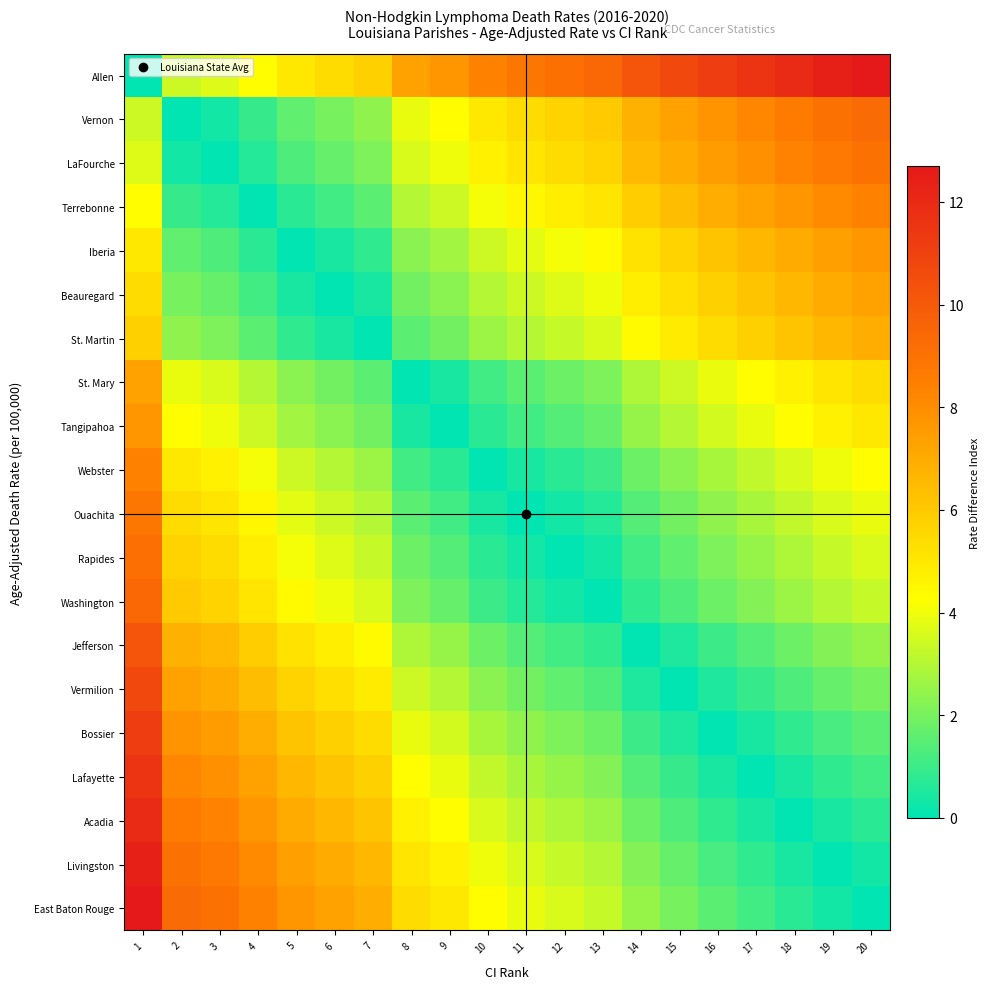

Reading left to right, list all the values displayed in this chart.

Allen: 1=0.0	2=3.4	3=3.7	4=4.3	5=5.0	6=5.4	7=5.8	8=7.3	9=7.7	10=8.4	11=8.8	12=9.1	13=9.4	14=10.2	15=10.7	16=11.2	17=11.6	18=12.0	19=12.4	20=12.7
Vernon: 1=3.4	2=0.0	3=0.3	4=0.9	5=1.6	6=2.0	7=2.4	8=3.9	9=4.3	10=5.0	11=5.4	12=5.7	13=6.0	14=6.8	15=7.3	16=7.8	17=8.2	18=8.6	19=9.0	20=9.3
LaFourche: 1=3.7	2=0.3	3=0.0	4=0.6	5=1.3	6=1.7	7=2.1	8=3.6	9=4.0	10=4.7	11=5.1	12=5.4	13=5.7	14=6.5	15=7.0	16=7.5	17=7.9	18=8.3	19=8.7	20=9.0
Terrebonne: 1=4.3	2=0.9	3=0.6	4=0.0	5=0.7	6=1.1	7=1.5	8=3.0	9=3.4	10=4.1	11=4.5	12=4.8	13=5.1	14=5.9	15=6.4	16=6.9	17=7.3	18=7.7	19=8.1	20=8.4
Iberia: 1=5.0	2=1.6	3=1.3	4=0.7	5=0.0	6=0.4	7=0.8	8=2.3	9=2.7	10=3.4	11=3.8	12=4.1	13=4.4	14=5.2	15=5.7	16=6.2	17=6.6	18=7.0	19=7.4	20=7.7
Beauregard: 1=5.4	2=2.0	3=1.7	4=1.1	5=0.4	6=0.0	7=0.4	8=1.9	9=2.3	10=3.0	11=3.4	12=3.7	13=4.0	14=4.8	15=5.3	16=5.8	17=6.2	18=6.6	19=7.0	20=7.3
St. Martin: 1=5.8	2=2.4	3=2.1	4=1.5	5=0.8	6=0.4	7=0.0	8=1.5	9=1.9	10=2.6	11=3.0	12=3.3	13=3.6	14=4.4	15=4.9	16=5.4	17=5.8	18=6.2	19=6.6	20=6.9
St. Mary: 1=7.3	2=3.9	3=3.6	4=3.0	5=2.3	6=1.9	7=1.5	8=0.0	9=0.4	10=1.1	11=1.5	12=1.8	13=2.1	14=2.9	15=3.4	16=3.9	17=4.3	18=4.7	19=5.1	20=5.4
Tangipahoa: 1=7.7	2=4.3	3=4.0	4=3.4	5=2.7	6=2.3	7=1.9	8=0.4	9=0.0	10=0.7	11=1.1	12=1.4	13=1.7	14=2.5	15=3.0	16=3.5	17=3.9	18=4.3	19=4.7	20=5.0
Webster: 1=8.4	2=5.0	3=4.7	4=4.1	5=3.4	6=3.0	7=2.6	8=1.1	9=0.7	10=0.0	11=0.4	12=0.7	13=1.0	14=1.8	15=2.3	16=2.8	17=3.2	18=3.6	19=4.0	20=4.3
Ouachita: 1=8.8	2=5.4	3=5.1	4=4.5	5=3.8	6=3.4	7=3.0	8=1.5	9=1.1	10=0.4	11=0.0	12=0.3	13=0.6	14=1.4	15=1.9	16=2.4	17=2.8	18=3.2	19=3.6	20=3.9
Rapides: 1=9.1	2=5.7	3=5.4	4=4.8	5=4.1	6=3.7	7=3.3	8=1.8	9=1.4	10=0.7	11=0.3	12=0.0	13=0.3	14=1.1	15=1.6	16=2.1	17=2.5	18=2.9	19=3.3	20=3.6
Washington: 1=9.4	2=6.0	3=5.7	4=5.1	5=4.4	6=4.0	7=3.6	8=2.1	9=1.7	10=1.0	11=0.6	12=0.3	13=0.0	14=0.8	15=1.3	16=1.8	17=2.2	18=2.6	19=3.0	20=3.3
Jefferson: 1=10.2	2=6.8	3=6.5	4=5.9	5=5.2	6=4.8	7=4.4	8=2.9	9=2.5	10=1.8	11=1.4	12=1.1	13=0.8	14=0.0	15=0.5	16=1.0	17=1.4	18=1.8	19=2.2	20=2.5
Vermilion: 1=10.7	2=7.3	3=7.0	4=6.4	5=5.7	6=5.3	7=4.9	8=3.4	9=3.0	10=2.3	11=1.9	12=1.6	13=1.3	14=0.5	15=0.0	16=0.5	17=0.9	18=1.3	19=1.7	20=2.0
Bossier: 1=11.2	2=7.8	3=7.5	4=6.9	5=6.2	6=5.8	7=5.4	8=3.9	9=3.5	10=2.8	11=2.4	12=2.1	13=1.8	14=1.0	15=0.5	16=0.0	17=0.4	18=0.8	19=1.2	20=1.5
Lafayette: 1=11.6	2=8.2	3=7.9	4=7.3	5=6.6	6=6.2	7=5.8	8=4.3	9=3.9	10=3.2	11=2.8	12=2.5	13=2.2	14=1.4	15=0.9	16=0.4	17=0.0	18=0.4	19=0.8	20=1.1
Acadia: 1=12.0	2=8.6	3=8.3	4=7.7	5=7.0	6=6.6	7=6.2	8=4.7	9=4.3	10=3.6	11=3.2	12=2.9	13=2.6	14=1.8	15=1.3	16=0.8	17=0.4	18=0.0	19=0.4	20=0.7
Livingston: 1=12.4	2=9.0	3=8.7	4=8.1	5=7.4	6=7.0	7=6.6	8=5.1	9=4.7	10=4.0	11=3.6	12=3.3	13=3.0	14=2.2	15=1.7	16=1.2	17=0.8	18=0.4	19=0.0	20=0.3
East Baton Rouge: 1=12.7	2=9.3	3=9.0	4=8.4	5=7.7	6=7.3	7=6.9	8=5.4	9=5.0	10=4.3	11=3.9	12=3.6	13=3.3	14=2.5	15=2.0	16=1.5	17=1.1	18=0.7	19=0.3	20=0.0